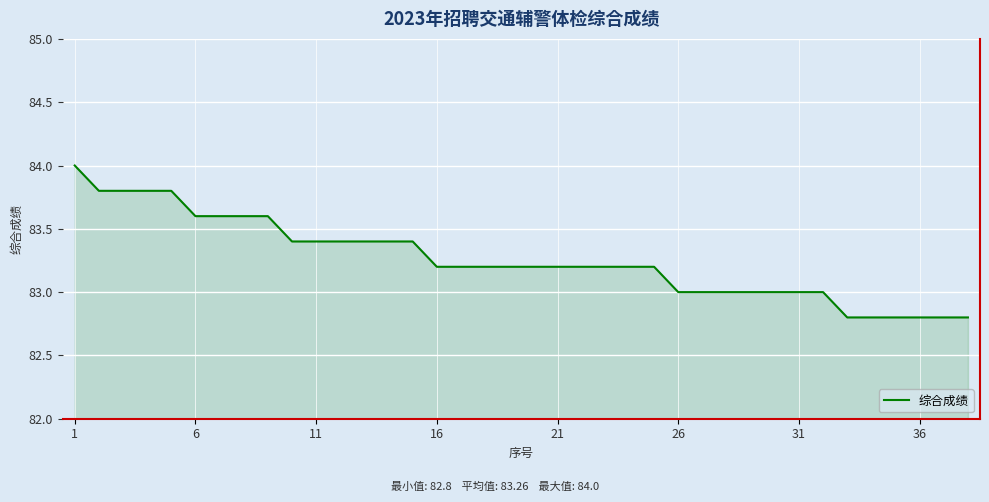

What is the difference between the maximum and minimum values?

1.2